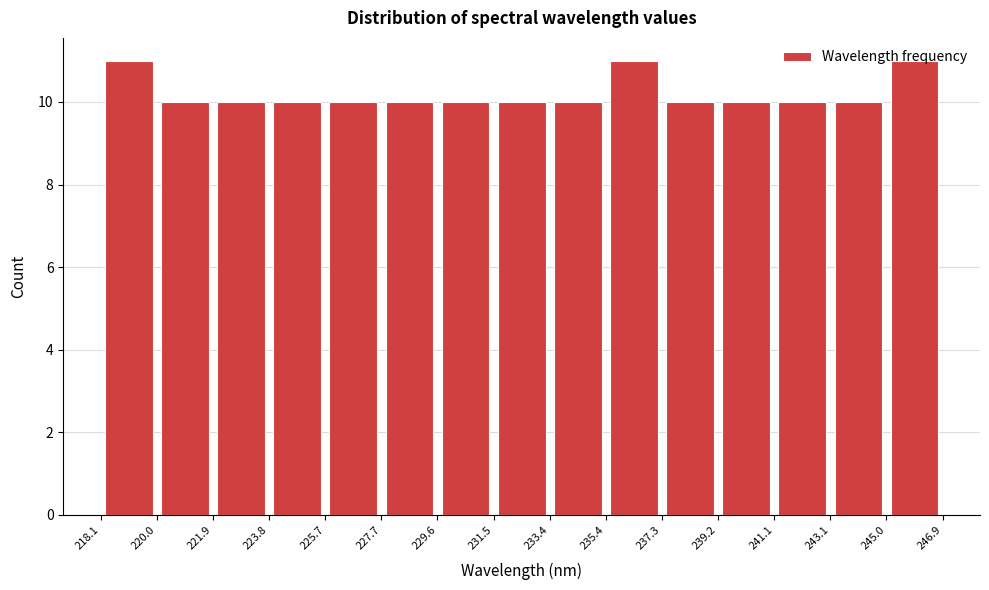

Reading left to right, transcribe this chart: for each bar, give the range it covers on the x-axis and its height. The values are not printed on the chart, so give them approximately, as read against the axis.

218.1 to 220.0: 11
220.0 to 221.9: 10
221.9 to 223.8: 10
223.8 to 225.7: 10
225.7 to 227.7: 10
227.7 to 229.6: 10
229.6 to 231.5: 10
231.5 to 233.4: 10
233.4 to 235.4: 10
235.4 to 237.3: 11
237.3 to 239.2: 10
239.2 to 241.1: 10
241.1 to 243.1: 10
243.1 to 245.0: 10
245.0 to 246.9: 11